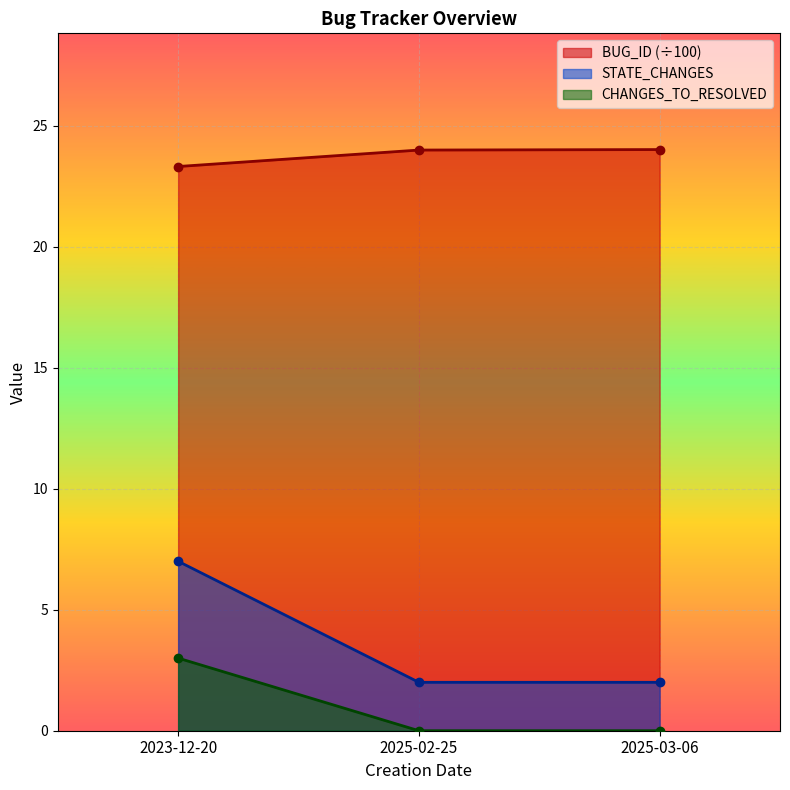

What is the label of the 1st point from the right?

2025-03-06